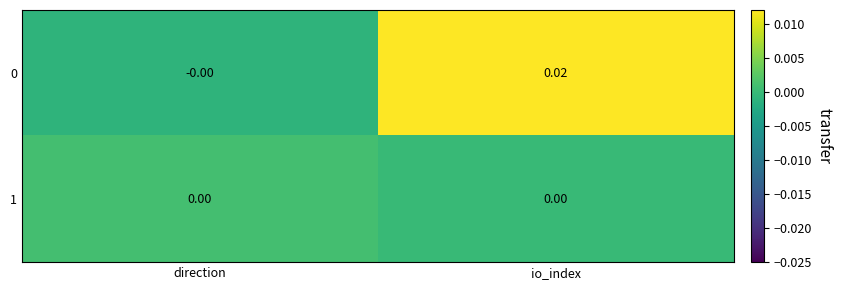

At which label does 0 reach its minimum?

direction